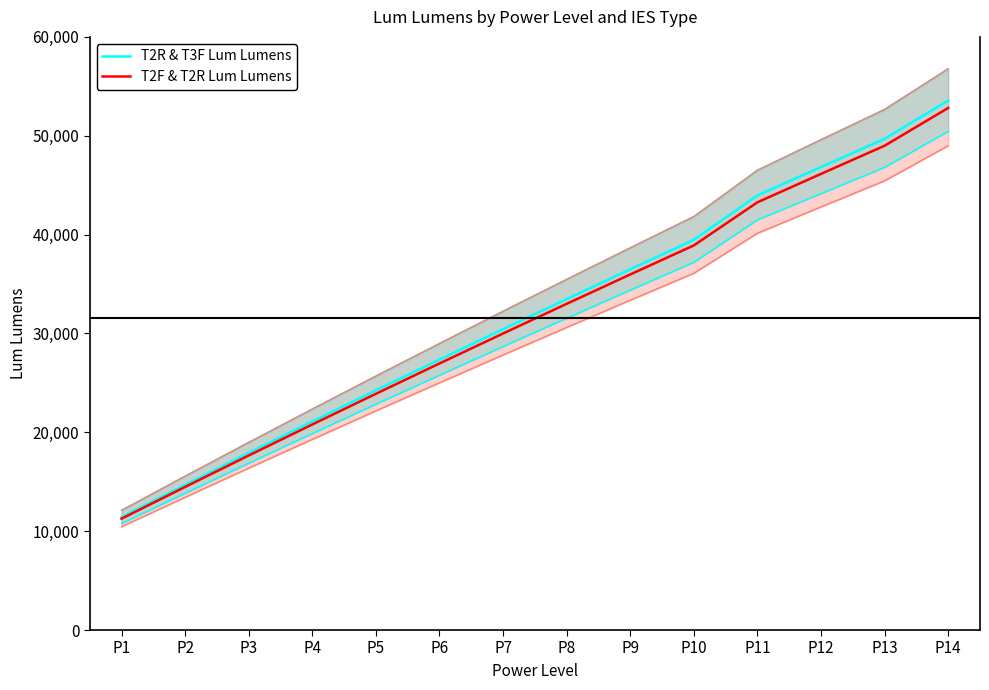

True or false: T2R & T3F Lum Lumens and T2F & T2R Lum Lumens intersect in this chart.

False